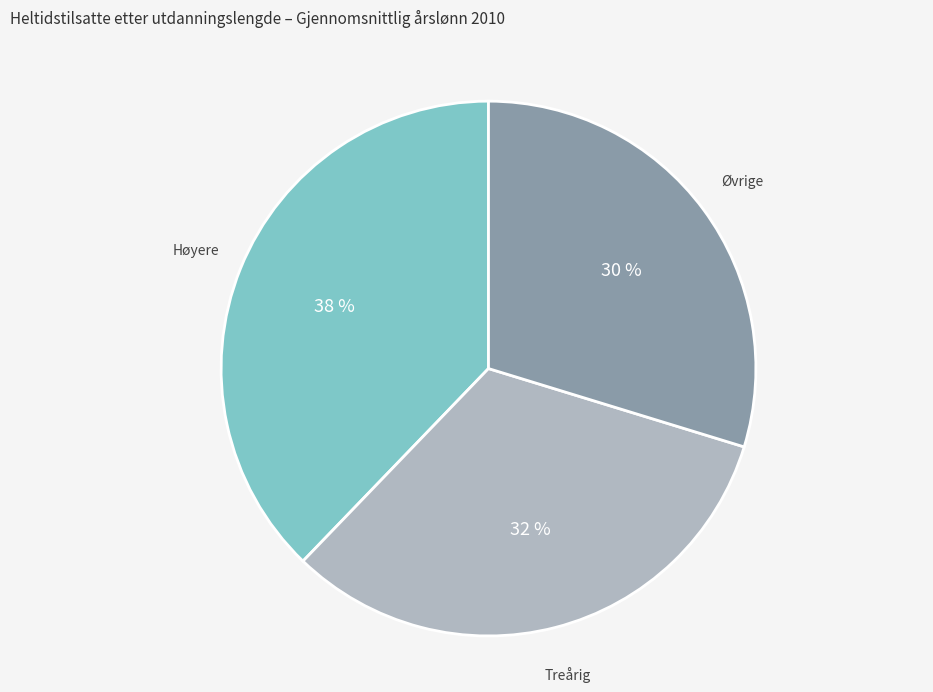

Is there a majority slice in this chart?

No